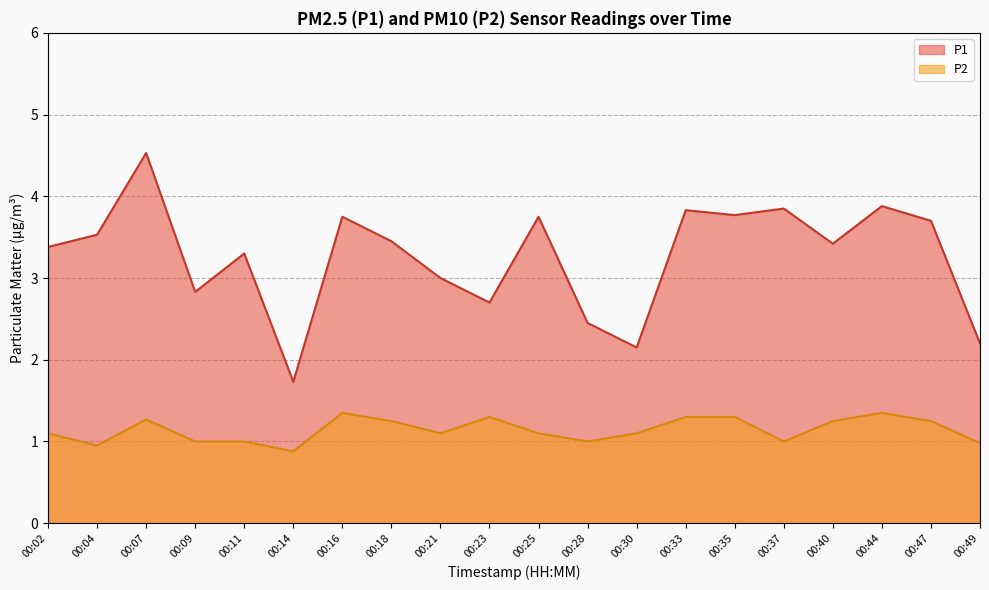

True or false: P1 and P2 intersect in this chart.

False